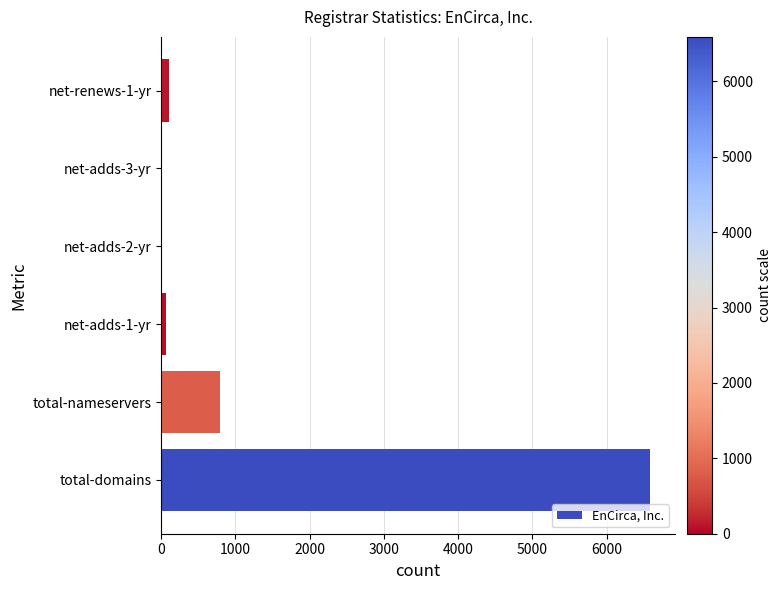

True or false: the data shows 796 at total-nameservers.

True